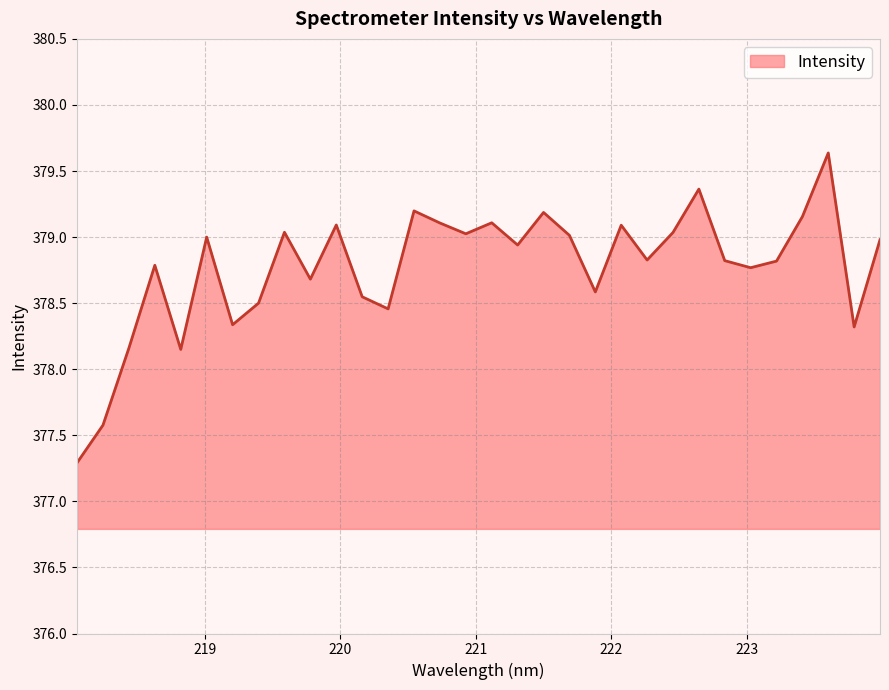

What is the maximum value shown in the chart?

379.6